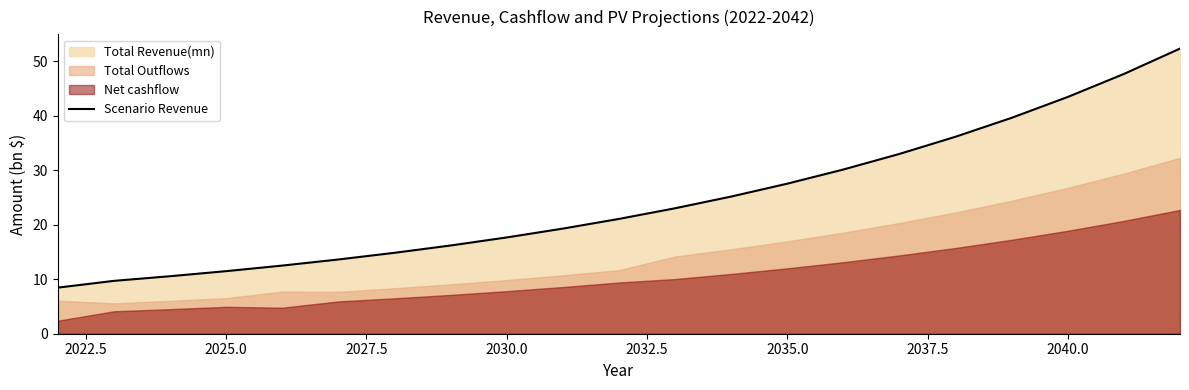

Does the chart have visible grid lines?

No